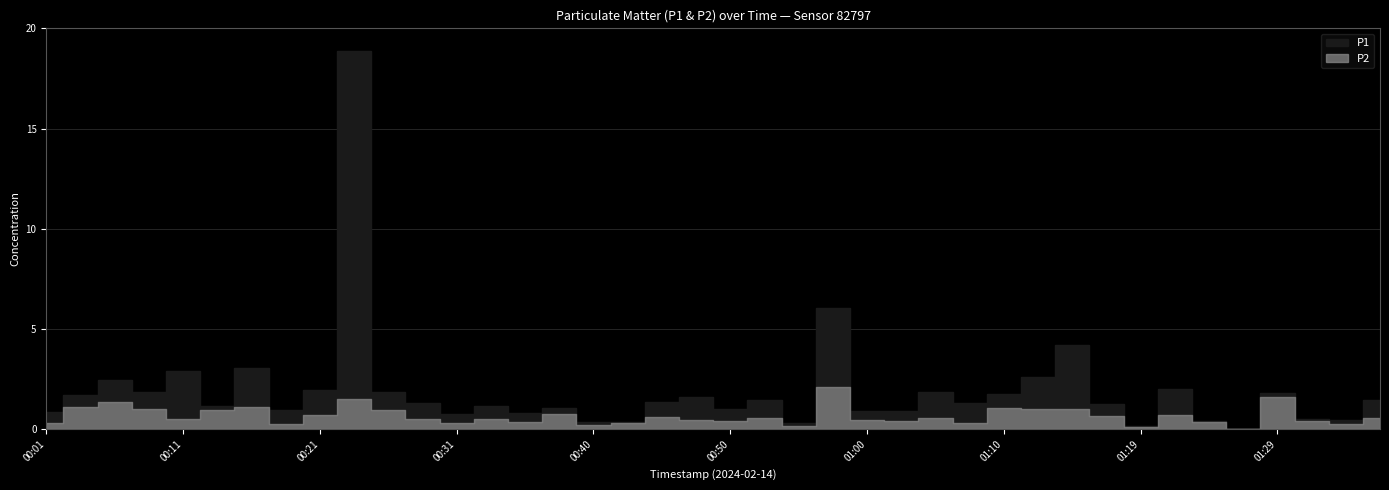

What is the sum of the P1 values at 00:14 and 01:12?

3.8